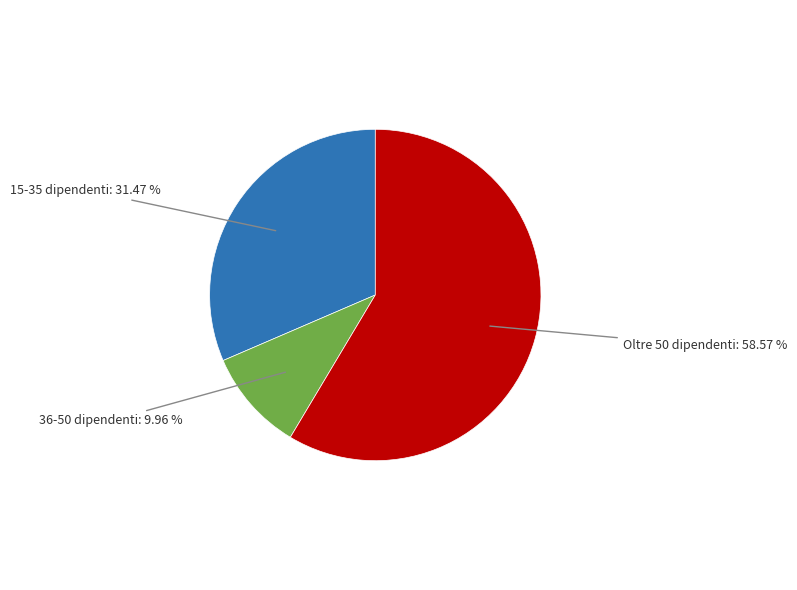

Combined, do 15-35 dipendenti and Oltre 50 dipendenti account for over 50%?

Yes